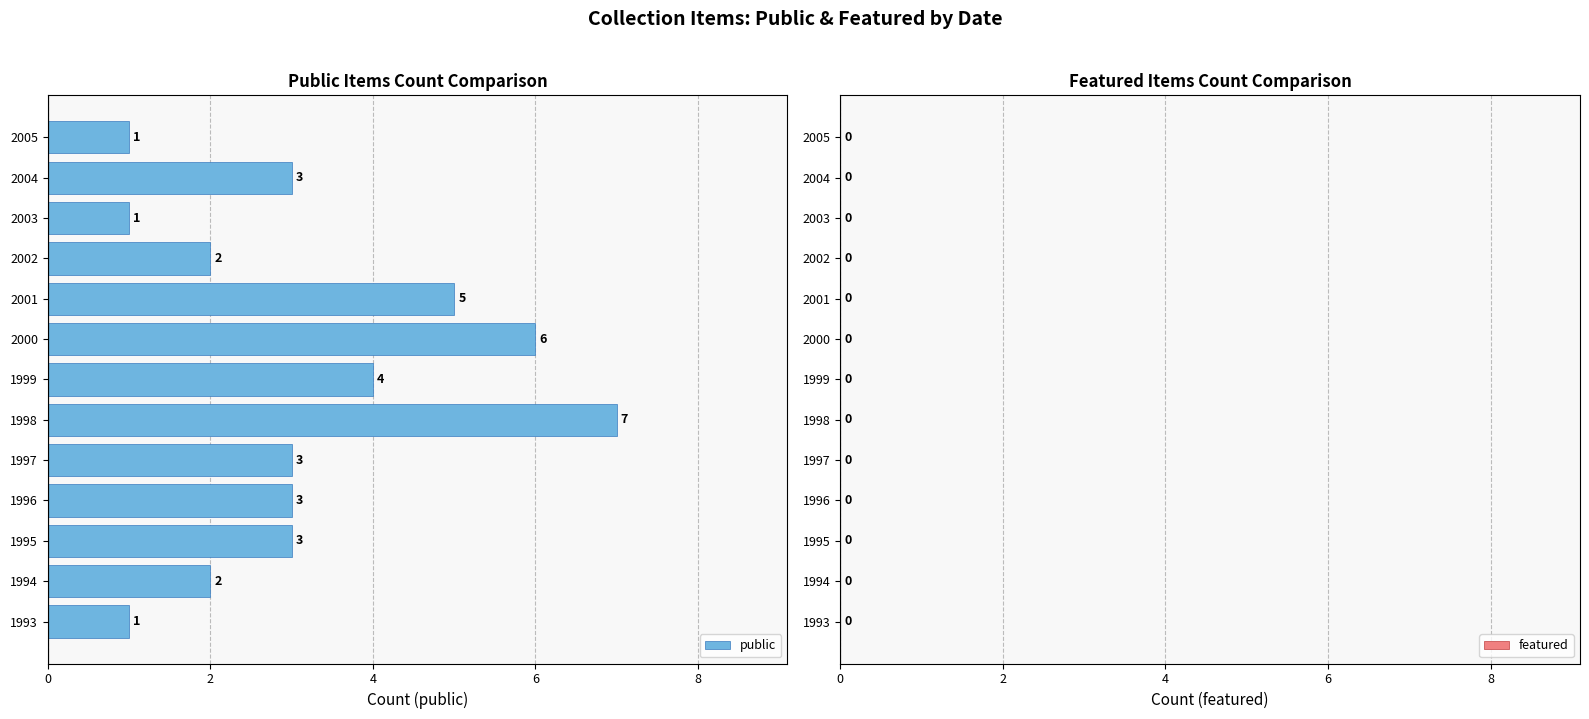

Does the chart contain stacked bars?

No